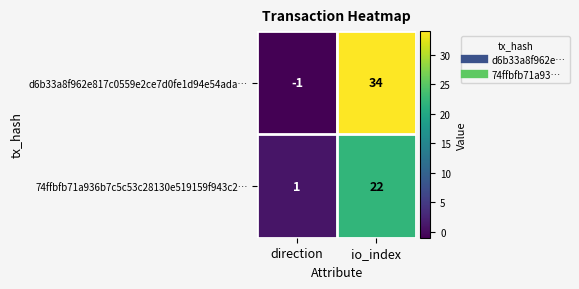

Which label corresponds to the largest value in the chart?

io_index